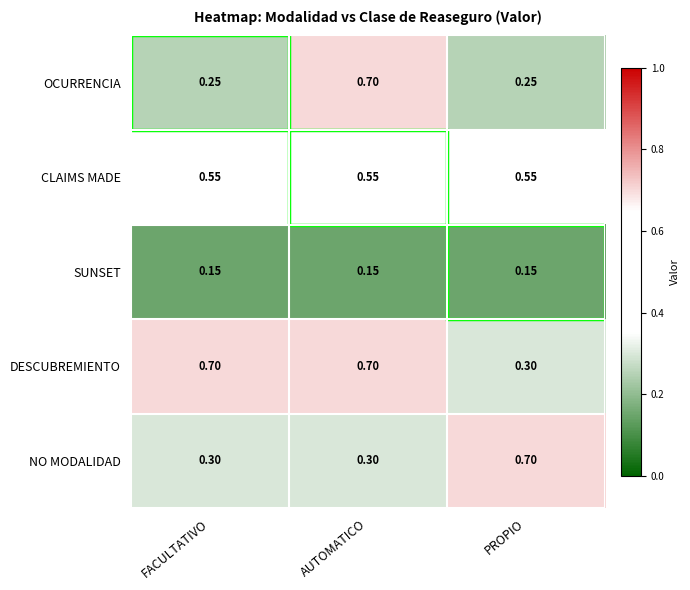

At FACULTATIVO, list the series in order from largest to smallest.

DESCUBREMIENTO, CLAIMS MADE, NO MODALIDAD, OCURRENCIA, SUNSET